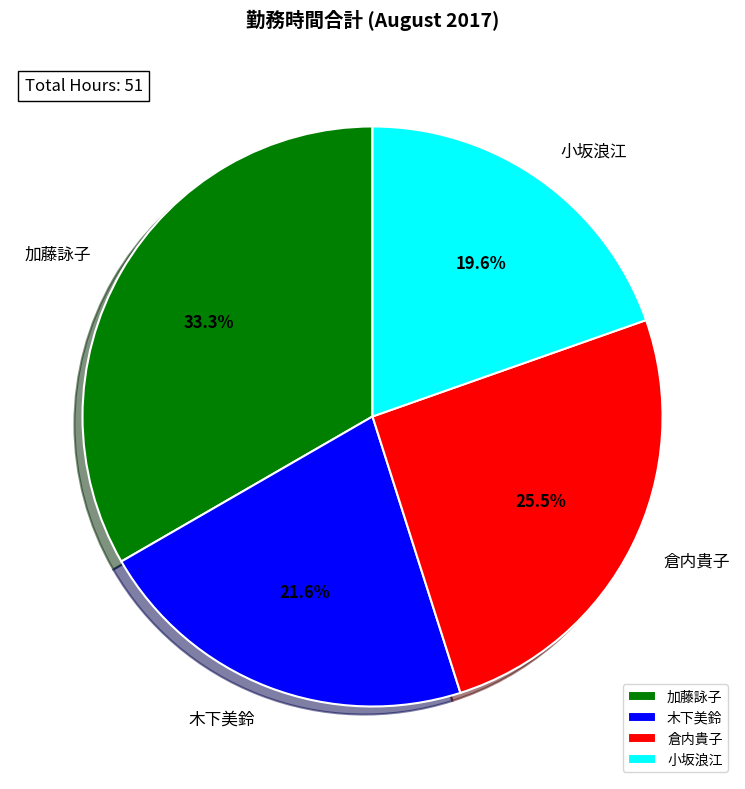

Which category has the smallest portion of the pie?

小坂浪江